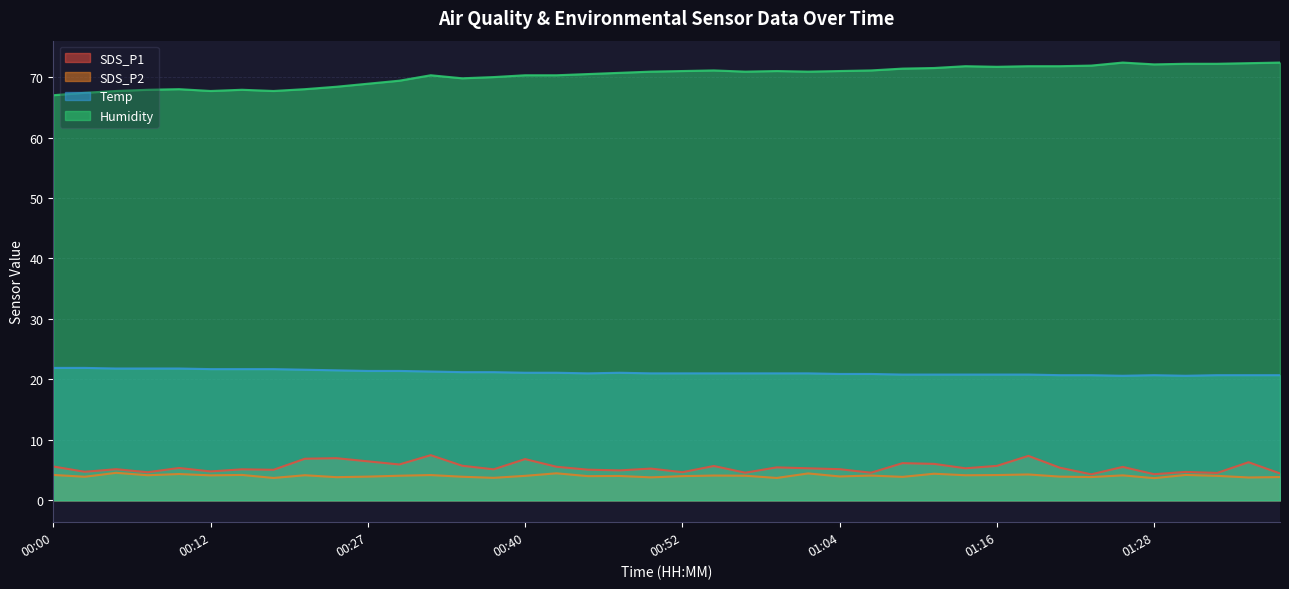

What are all the series names shown in the legend?

SDS_P1, SDS_P2, Temp, Humidity